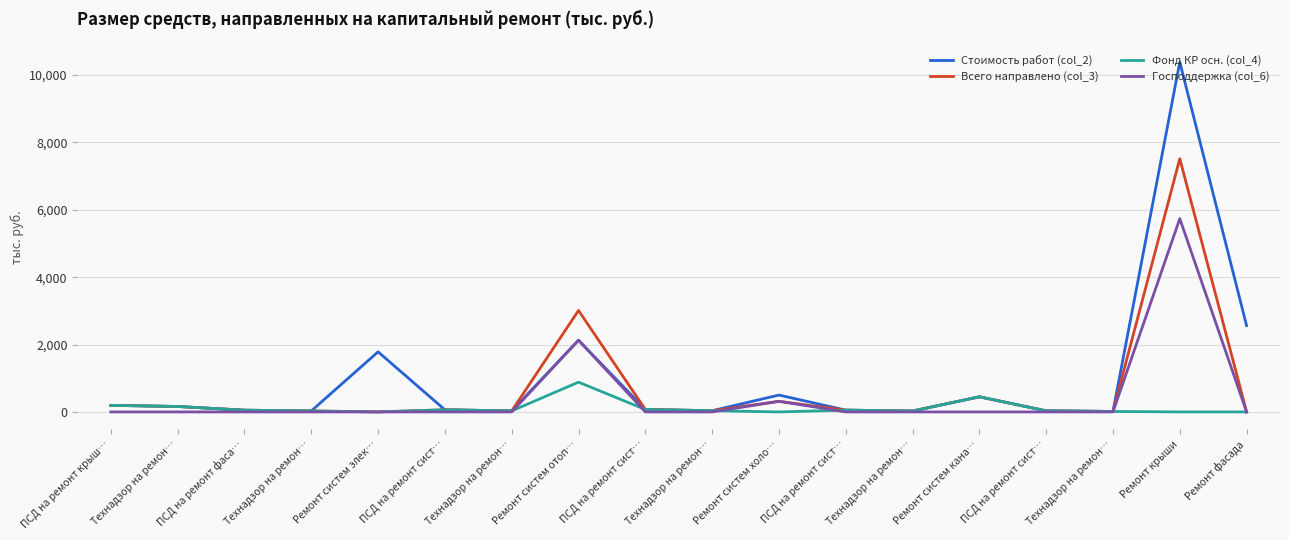

What are all the series names shown in the legend?

Стоимость работ (col_2), Всего направлено (col_3), Фонд КР осн. (col_4), Господдержка (col_6)